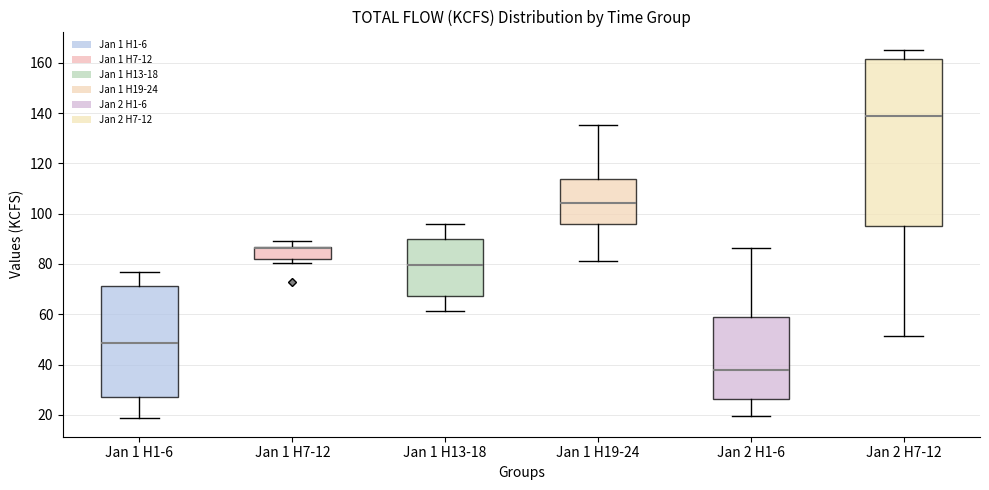

Reading left to right, read every box against the y-axis: the position of its median line, the range the box covers, and the ends of its whiskers. The values are not printed on the chart, so give them approximately, as read against the axis.

Jan 1 H1-6: median 48, box 26 to 72, whiskers 18 to 76
Jan 1 H7-12: median 86 (drawn on the box's upper edge), box 82 to 86, whiskers 80 to 90
Jan 1 H13-18: median 80, box 68 to 90, whiskers 62 to 96
Jan 1 H19-24: median 104, box 96 to 114, whiskers 82 to 136
Jan 2 H1-6: median 38, box 26 to 60, whiskers 20 to 86
Jan 2 H7-12: median 138, box 96 to 162, whiskers 52 to 166